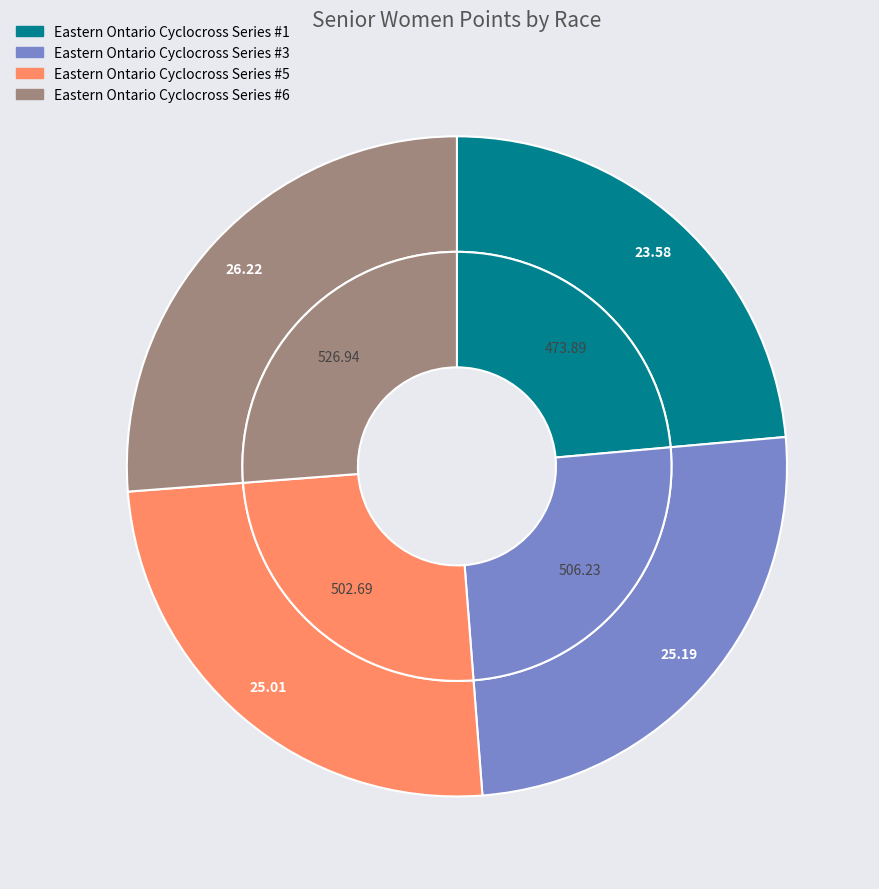

How many slices are in this pie chart?

4